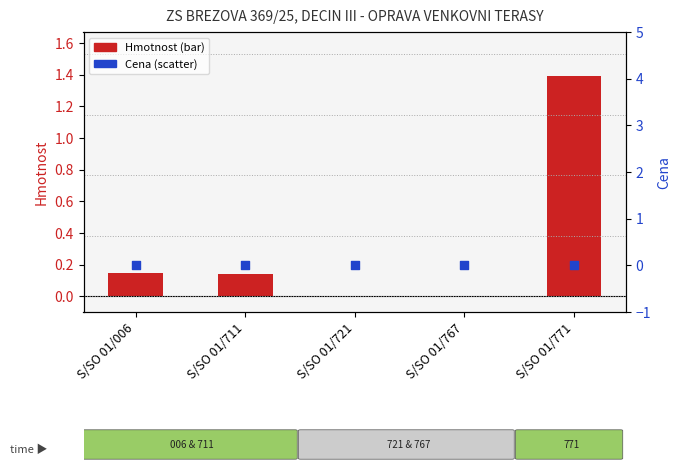

Which series reaches the maximum Y coordinate?

Hmotnost